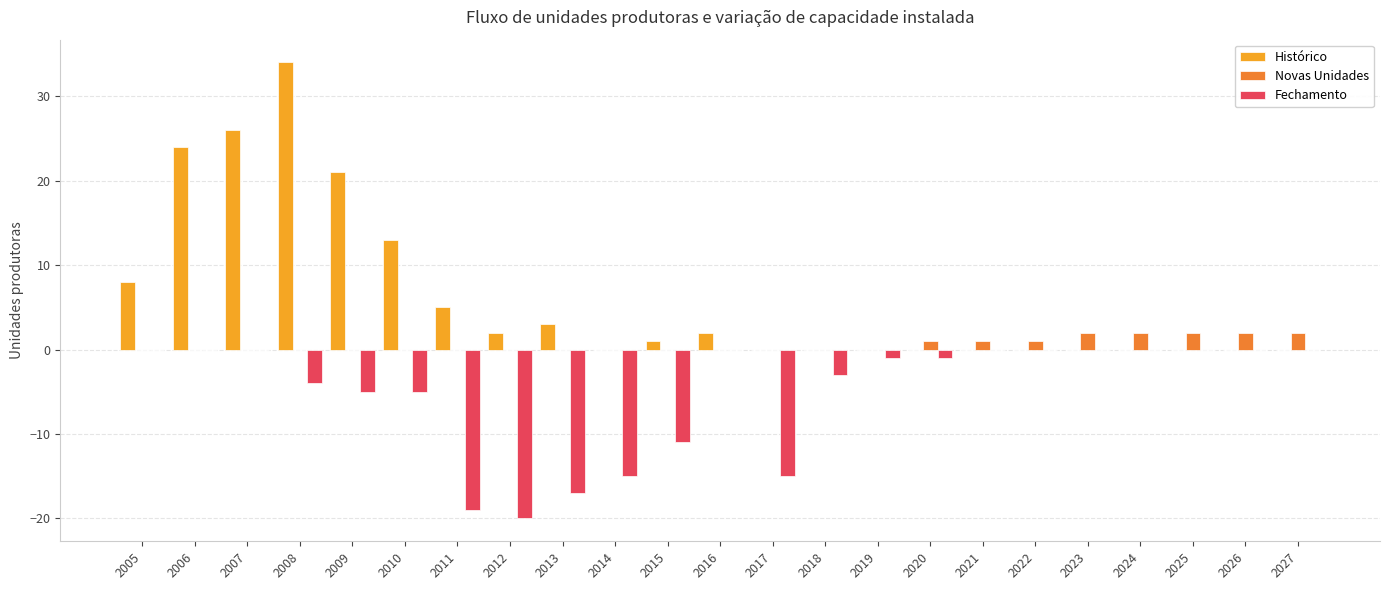

Which category has the highest value across all series?

2008